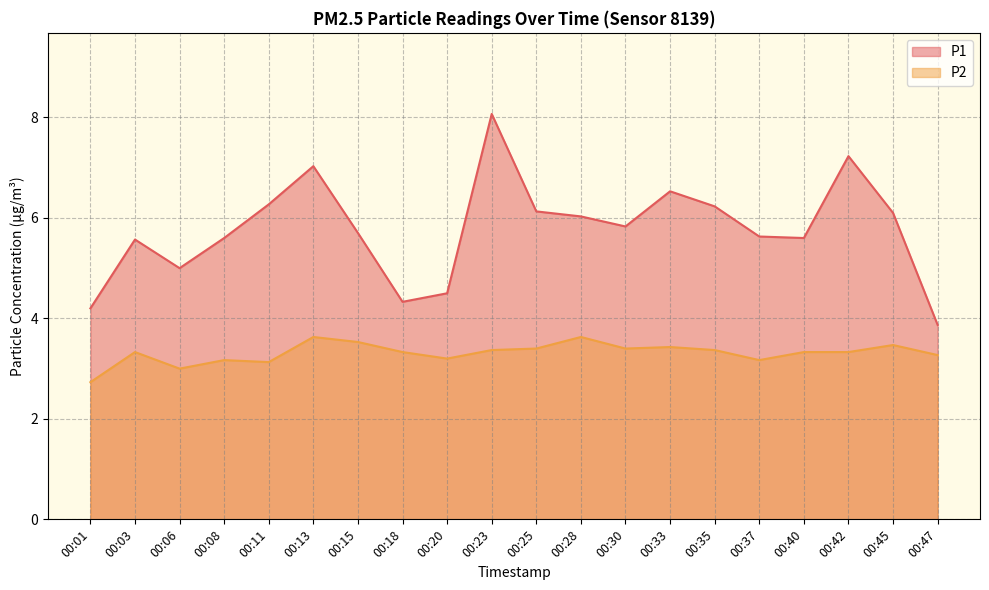

Is the value of P1 at 00:13 greater than the value of P2 at 00:18?

Yes